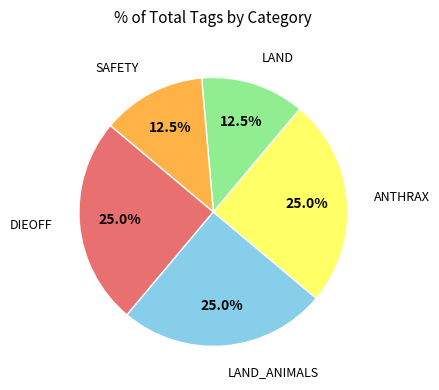

Does any single category account for the majority?

No